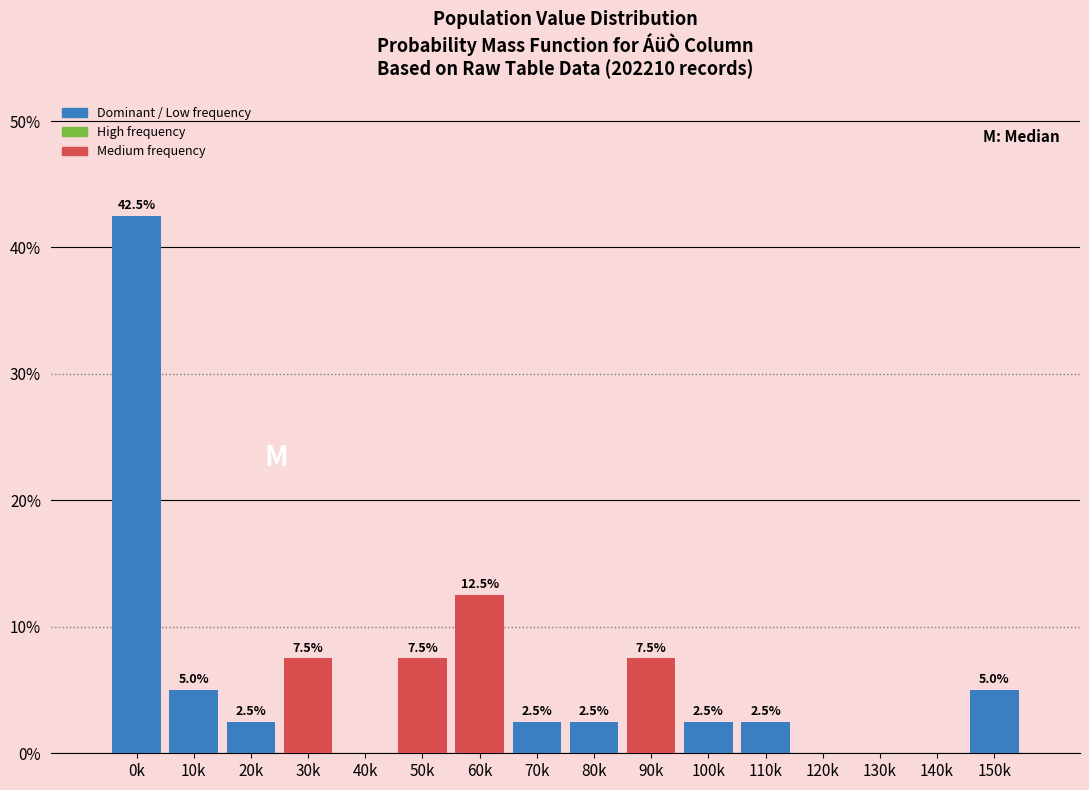

Reading left to right, list all the values displayed in this chart.

0k=42.5	10k=5.0	20k=2.5	30k=7.5	40k=0.0	50k=7.5	60k=12.5	70k=2.5	80k=2.5	90k=7.5	100k=2.5	110k=2.5	120k=0.0	130k=0.0	140k=0.0	150k=5.0